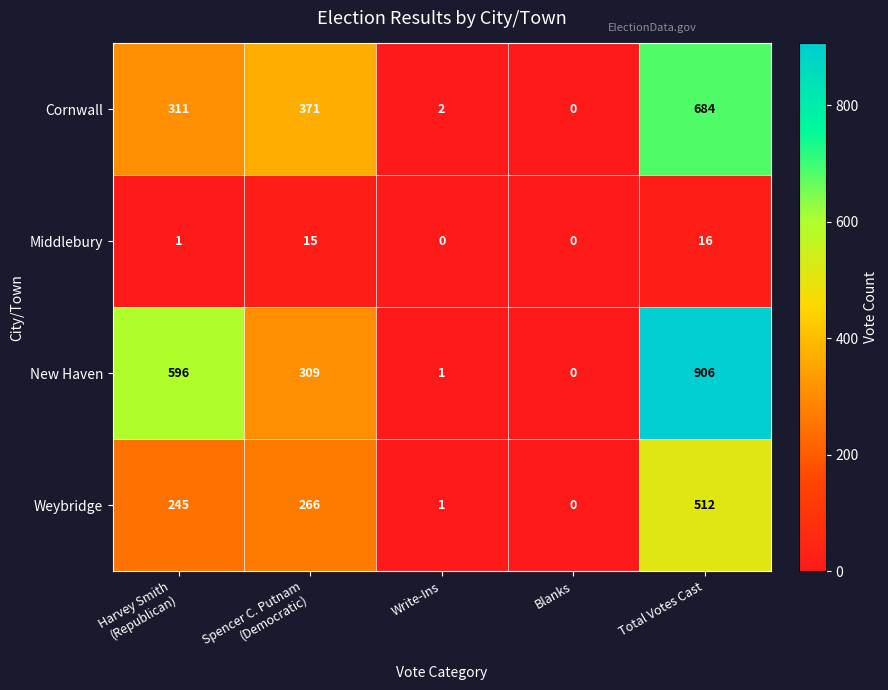

Which series has the widest spread of values?

New Haven